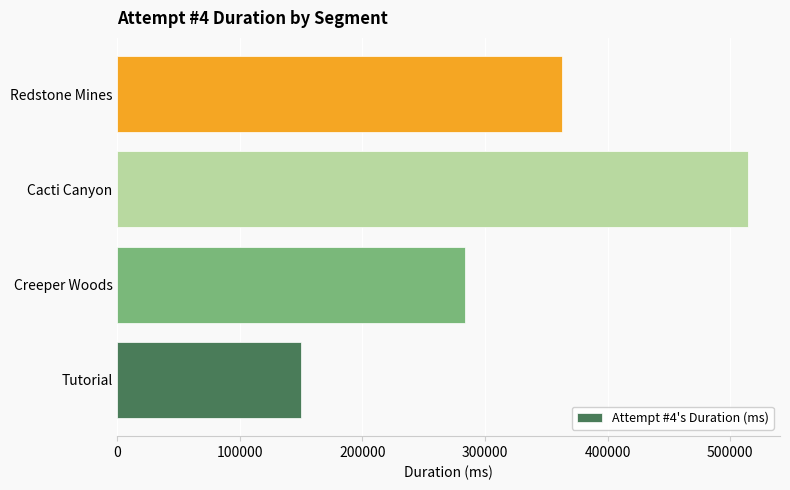

What is the difference between the maximum and second lowest values?

231521